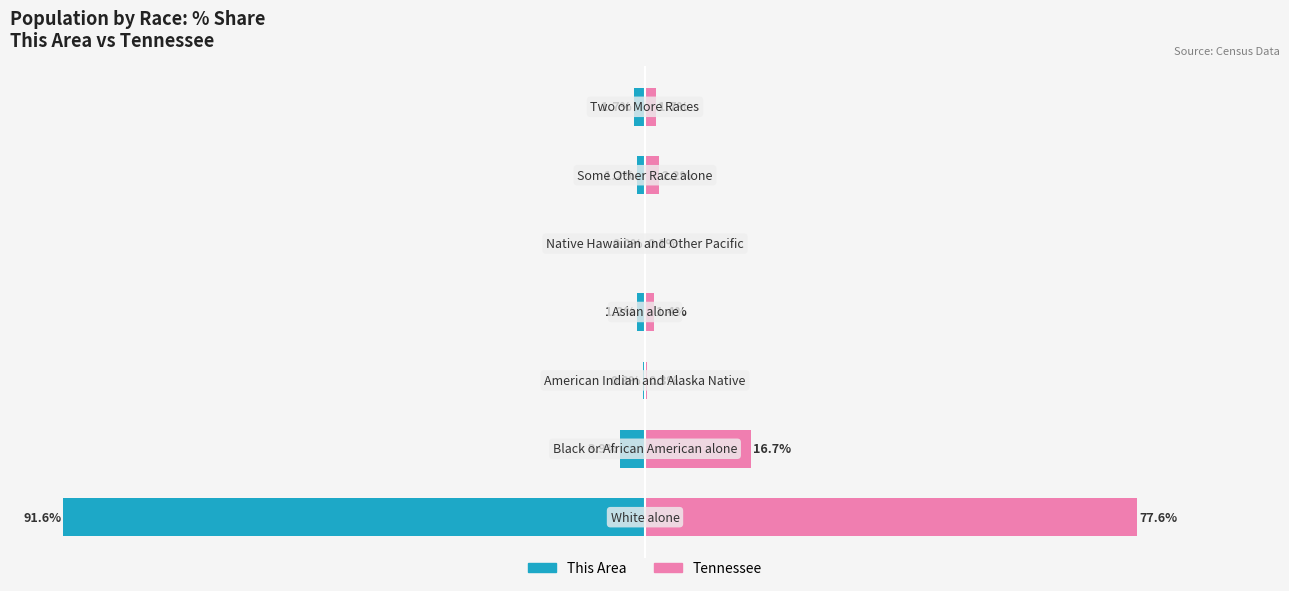

List the labels in order of This Area value, largest first.

4, 2, 3, 5, 6, 1, 0